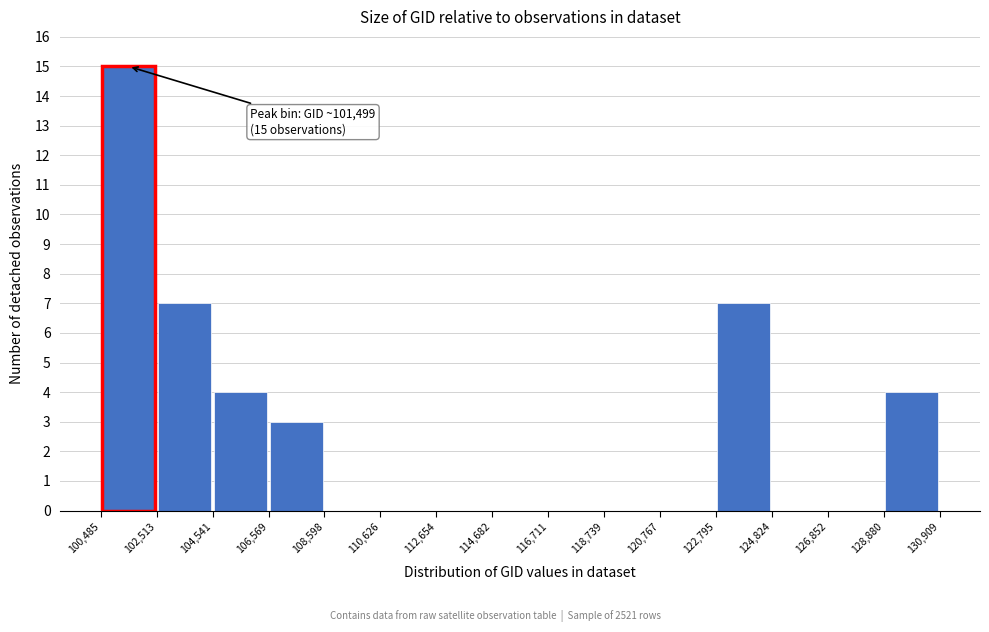

Which range on the x-axis has the tallest bar?

100,485 to 102,513